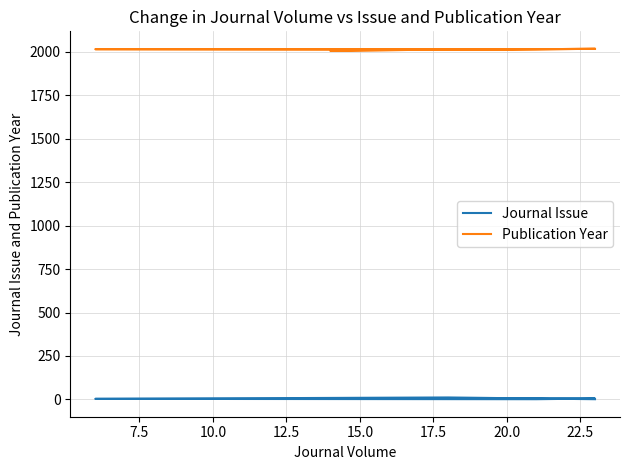

Which category has the highest value across all series?

12.5